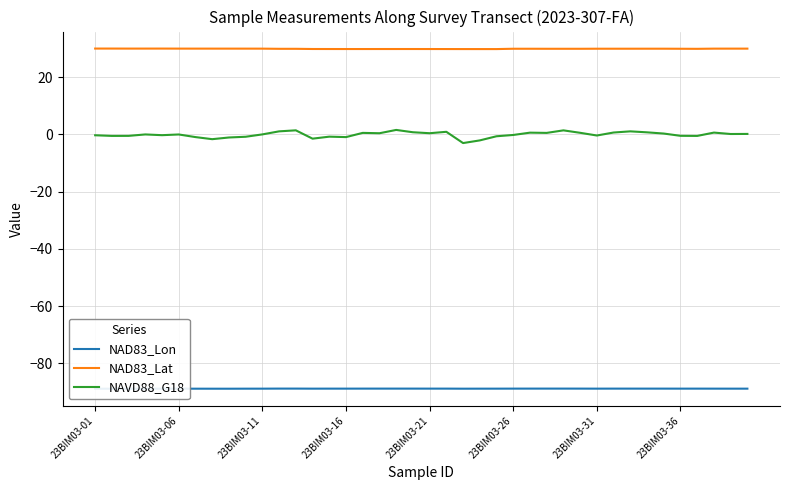

Is it true that NAD83_Lon equals -88.8 at 32?

True